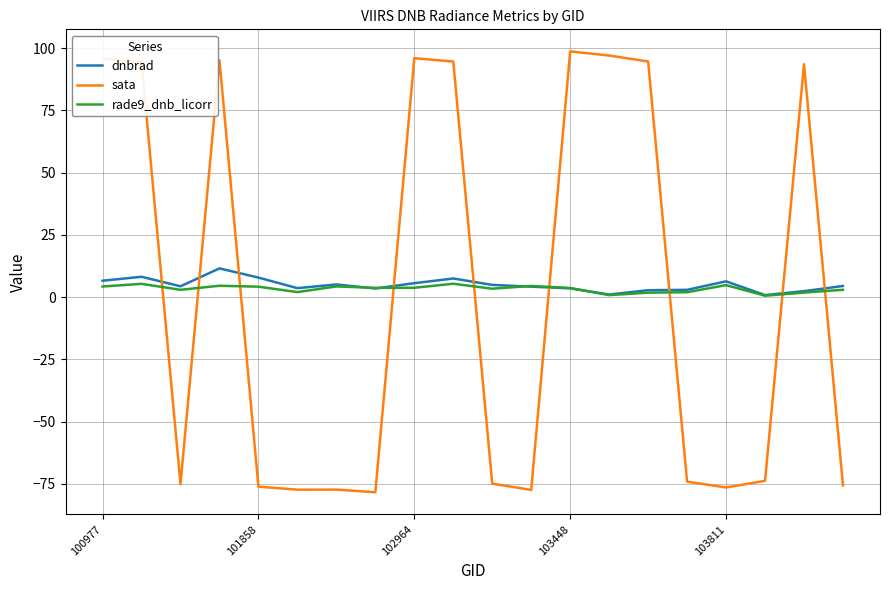

True or false: rade9_dnb_licorr and sata intersect in this chart.

True